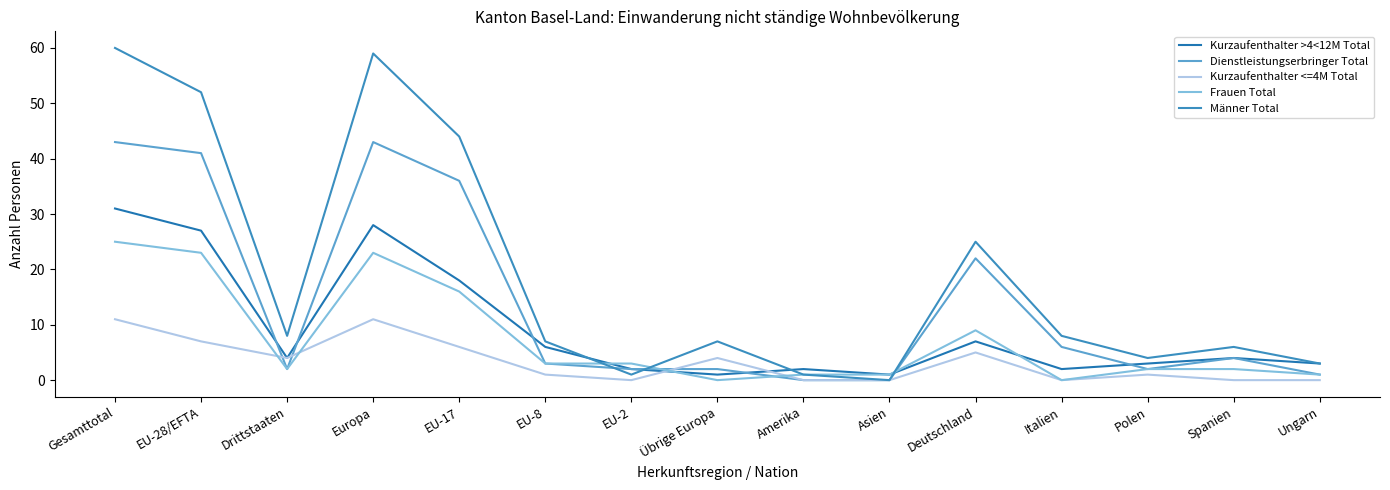

What is the difference between the Kurzaufenthalter >4<12M Total values at Deutschland and Asien?

6